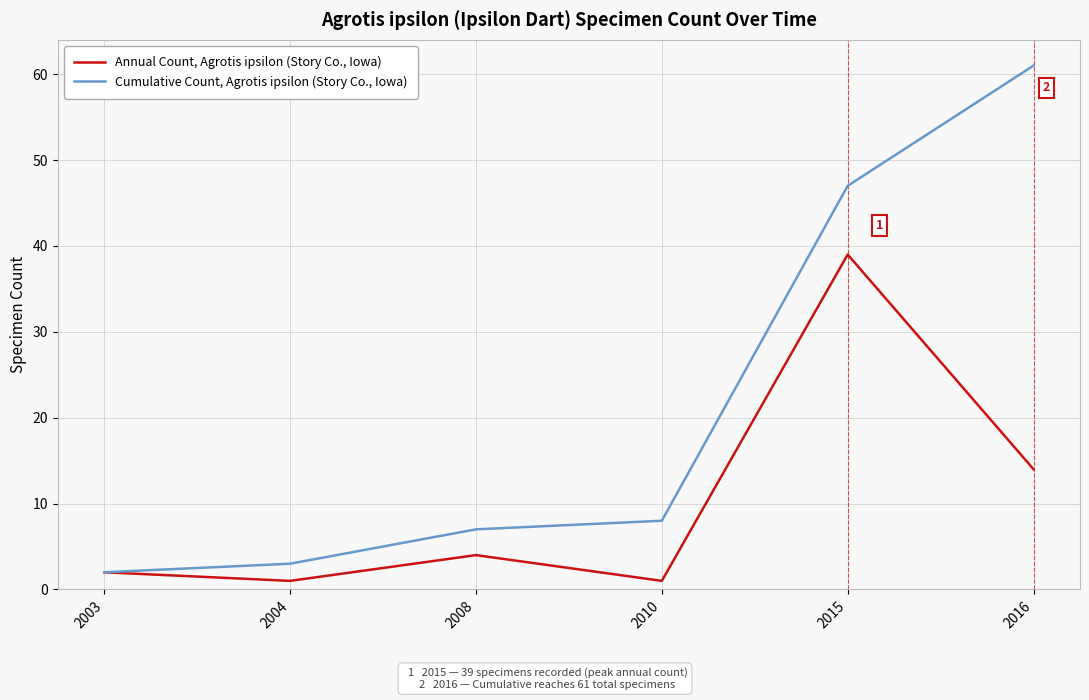

In Annual Count, Agrotis ipsilon (Story Co., Iowa), how many points are lower than both neighbors (excluding endpoints)?

2